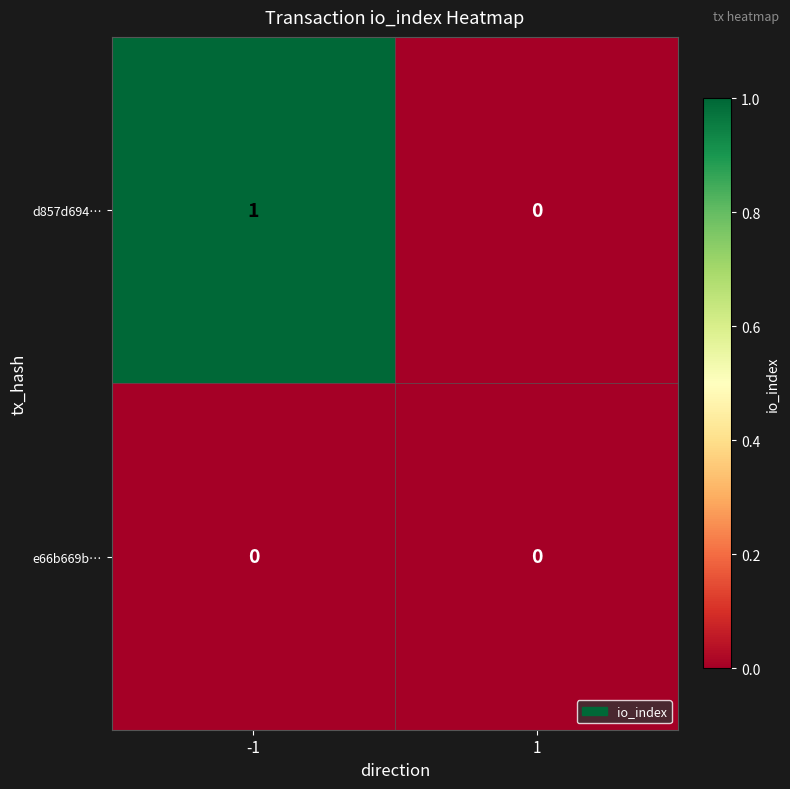

The value of d857d694… at 1 is 0. True or false?

True